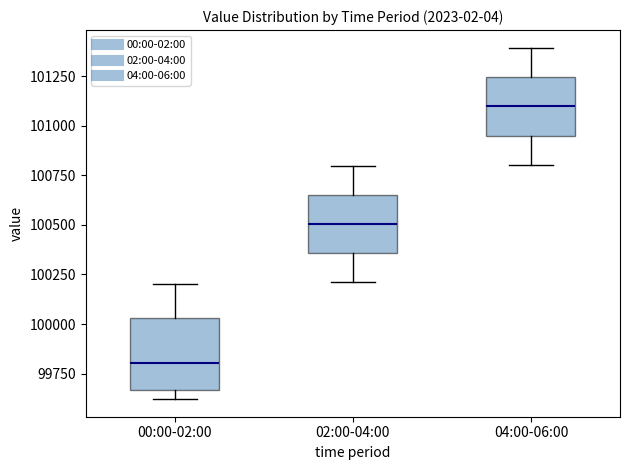

Which box has the highest median line?

04:00-06:00